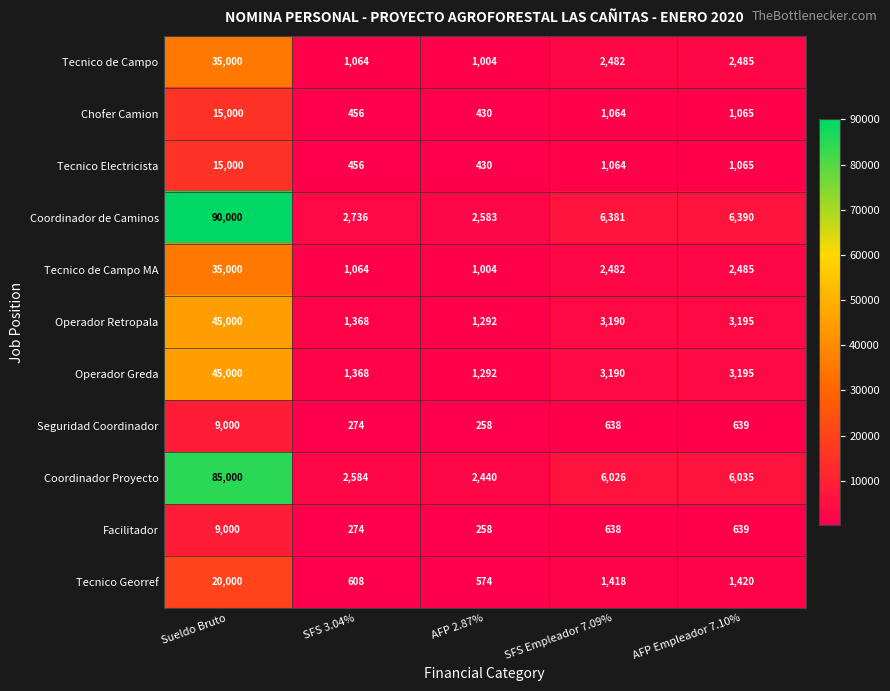

Which series changed the most between SFS 3.04% and AFP Empleador 7.10%?

Coordinador de Caminos